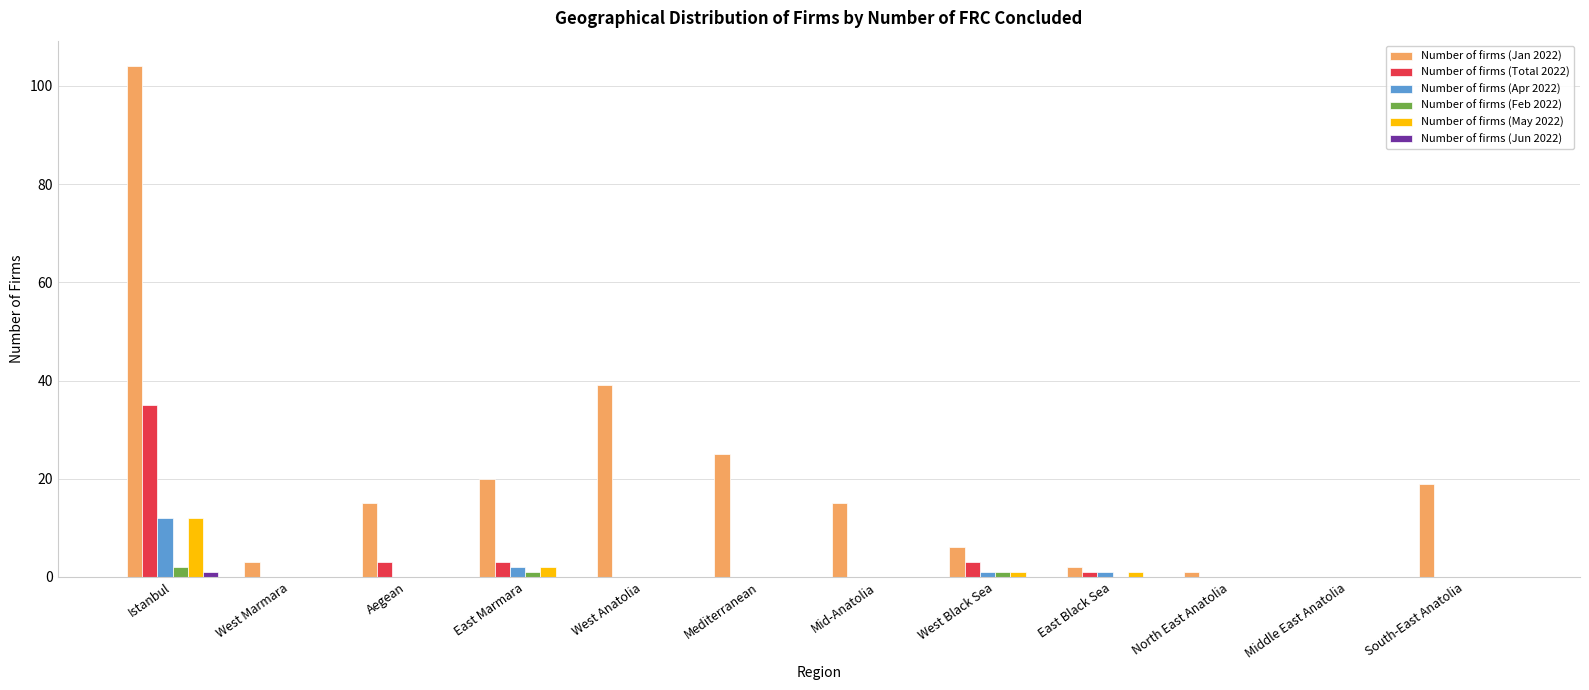

Which label corresponds to the largest value in the chart?

Istanbul